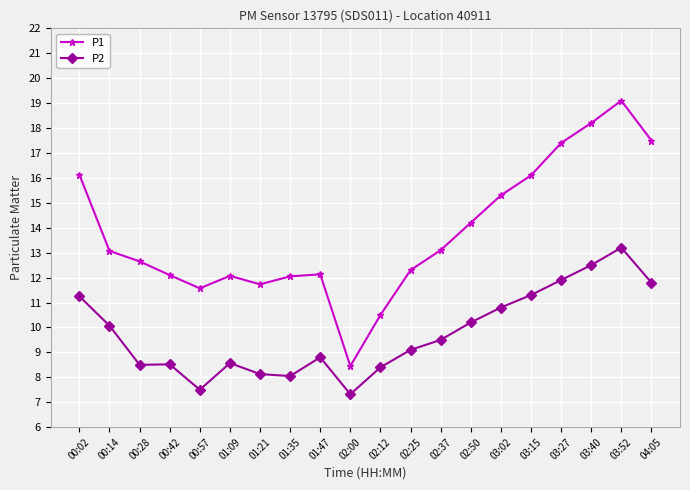

Read the P2 value at 03:27.

11.9